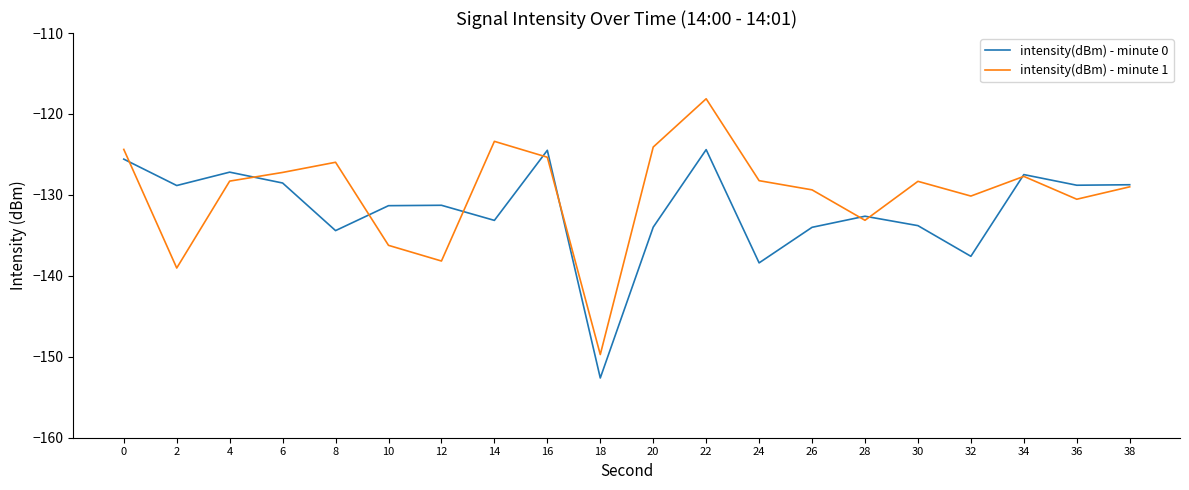

Where is intensity(dBm) - minute 1 nearest to the value -133?

28